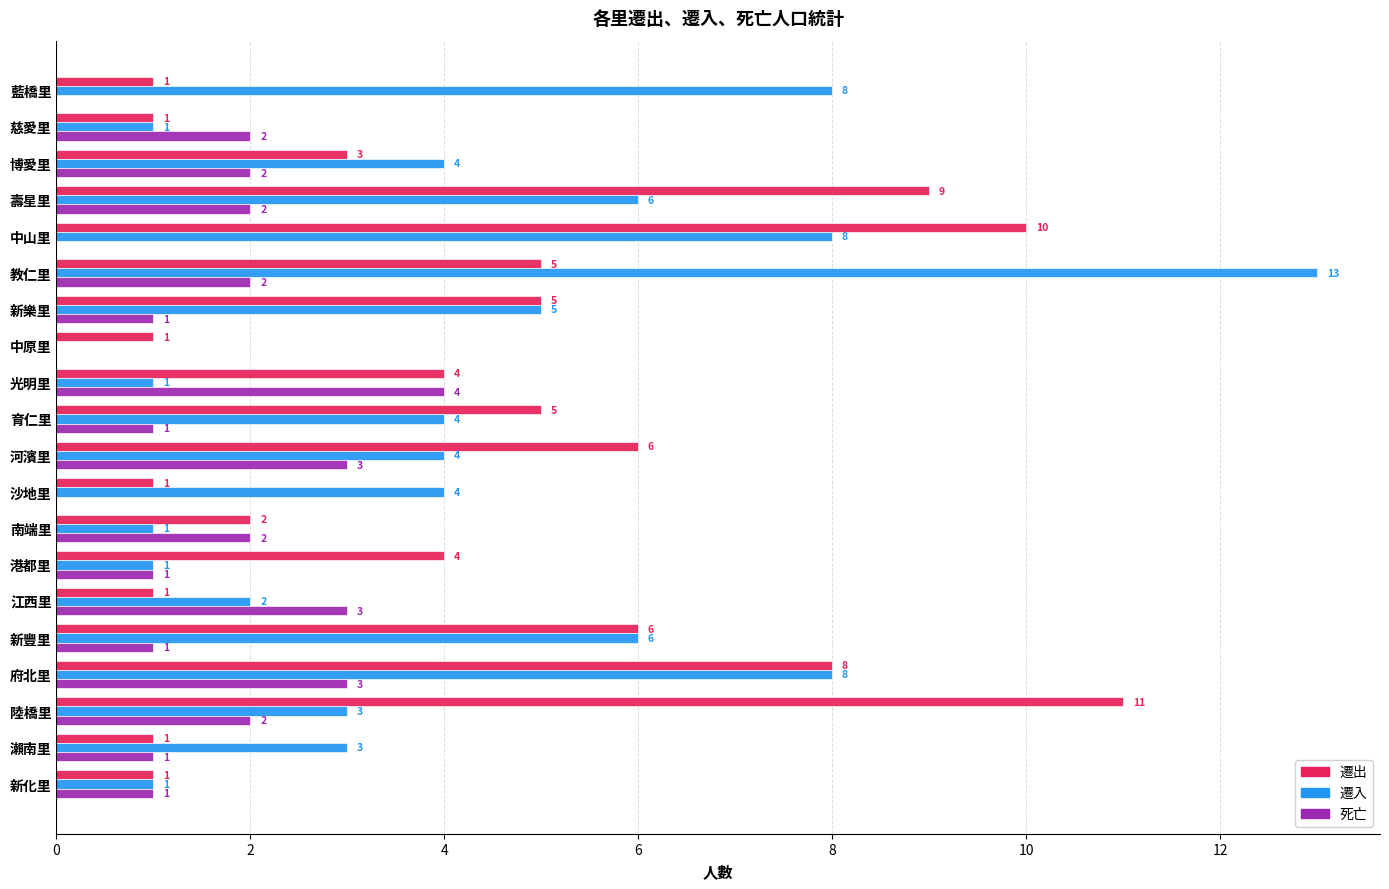

The 遷出 series shows 1 at 新化里. True or false?

True